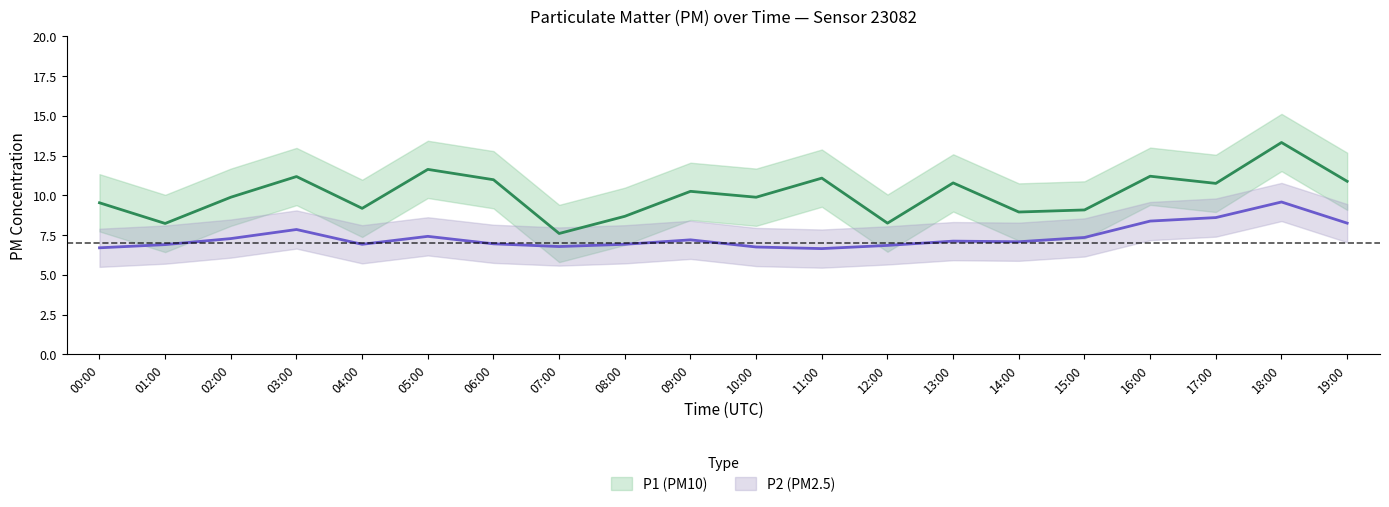

How many data points does each series have?

20